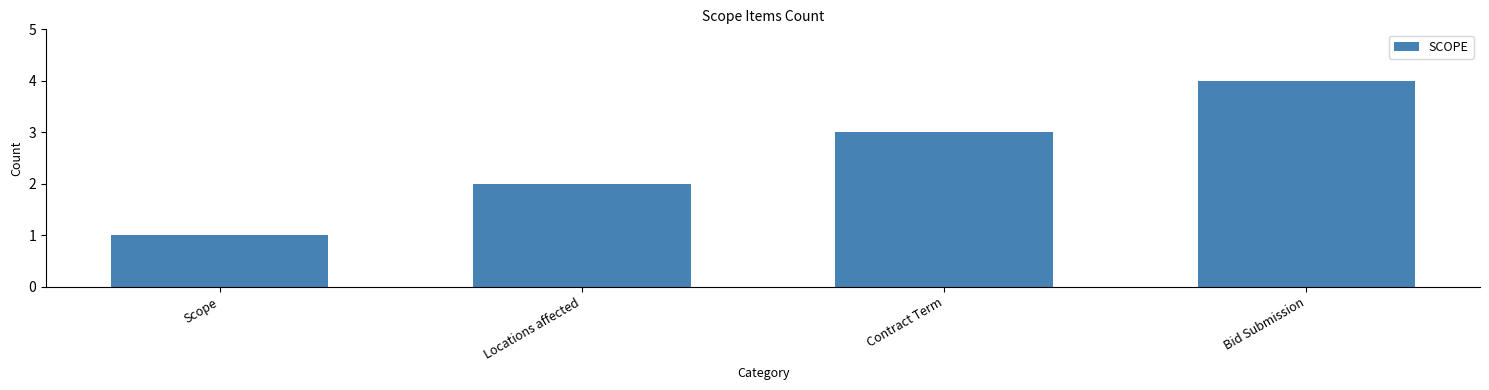

What value does the data have at Scope?

1